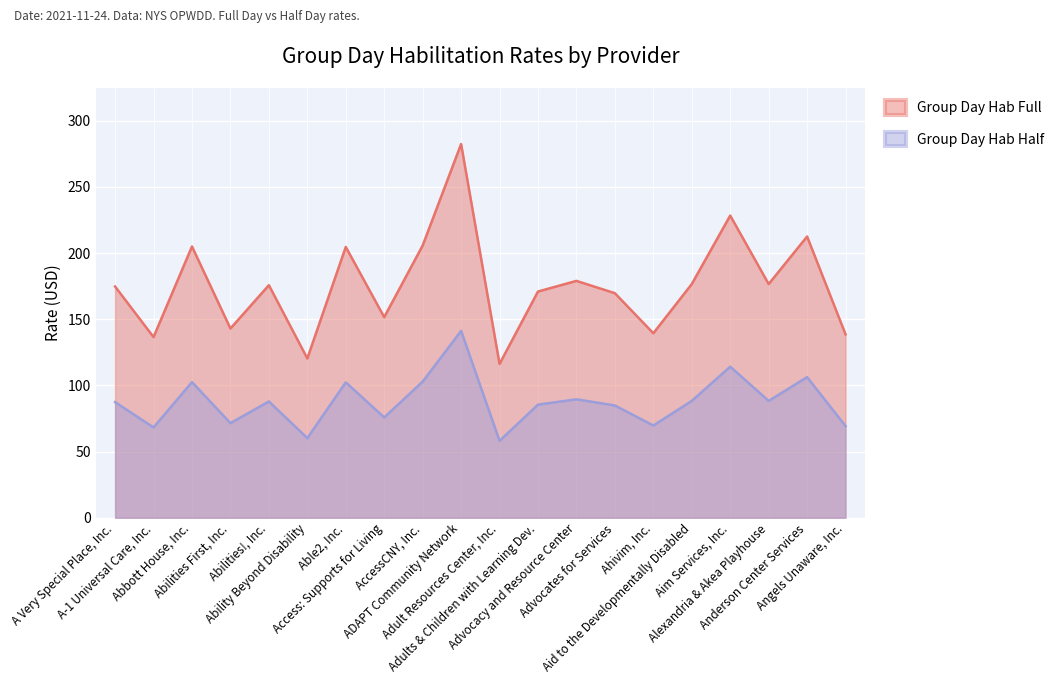

In Group Day Hab Half, how many points are higher than both neighbors (excluding endpoints)?

7